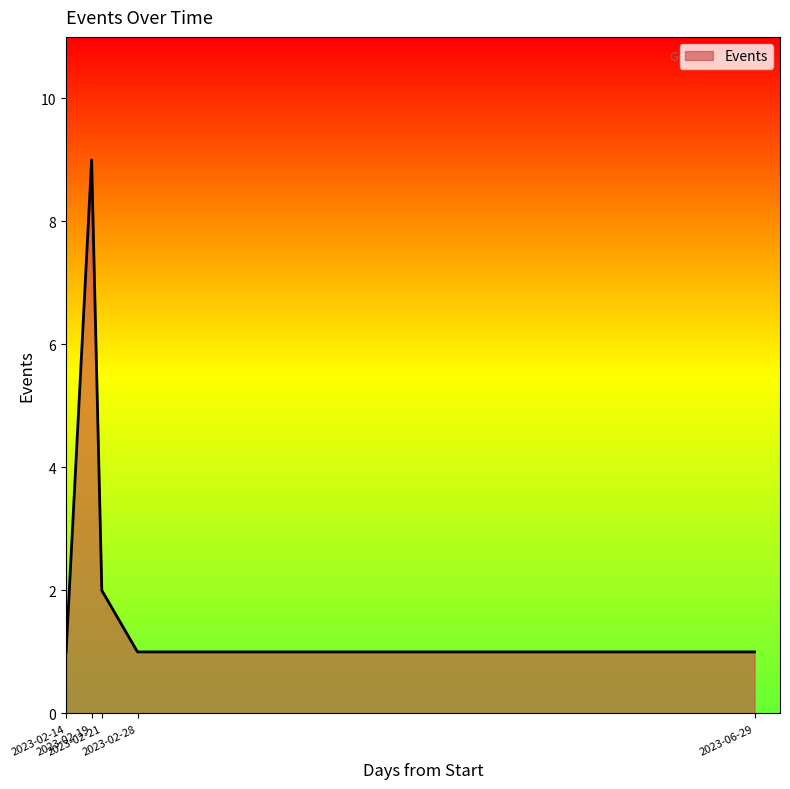

Is it true that the value at 2023-02-21 is 2?

True